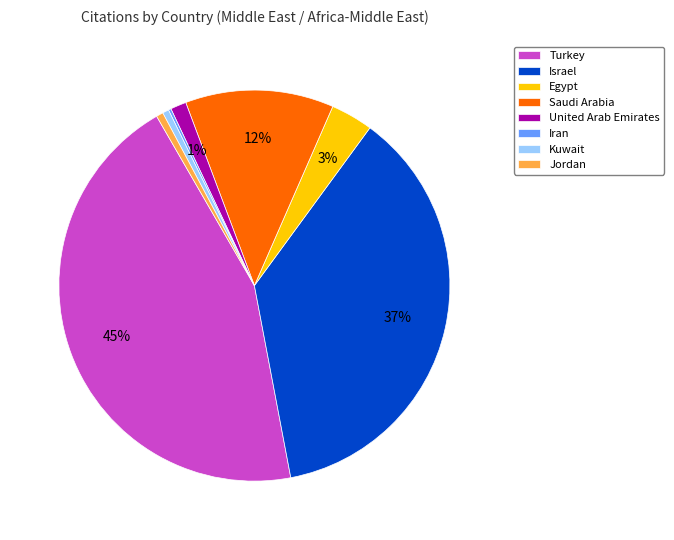

To the nearest percent, what percentage of the pie is Turkey?

45%